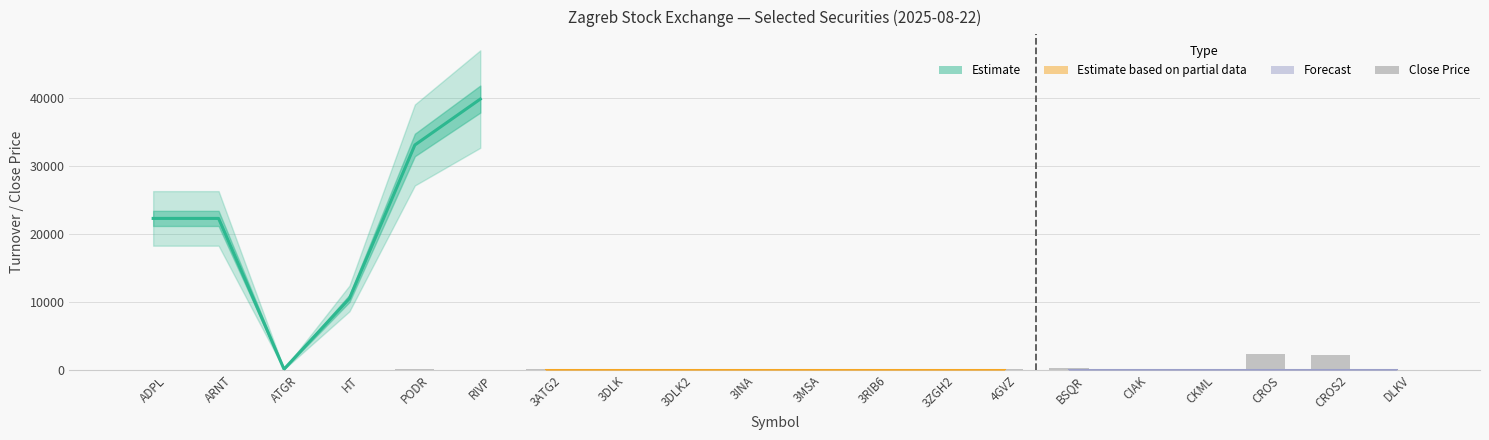

What is the sum of the Close Price values at PODR and 4GVZ?

235.0